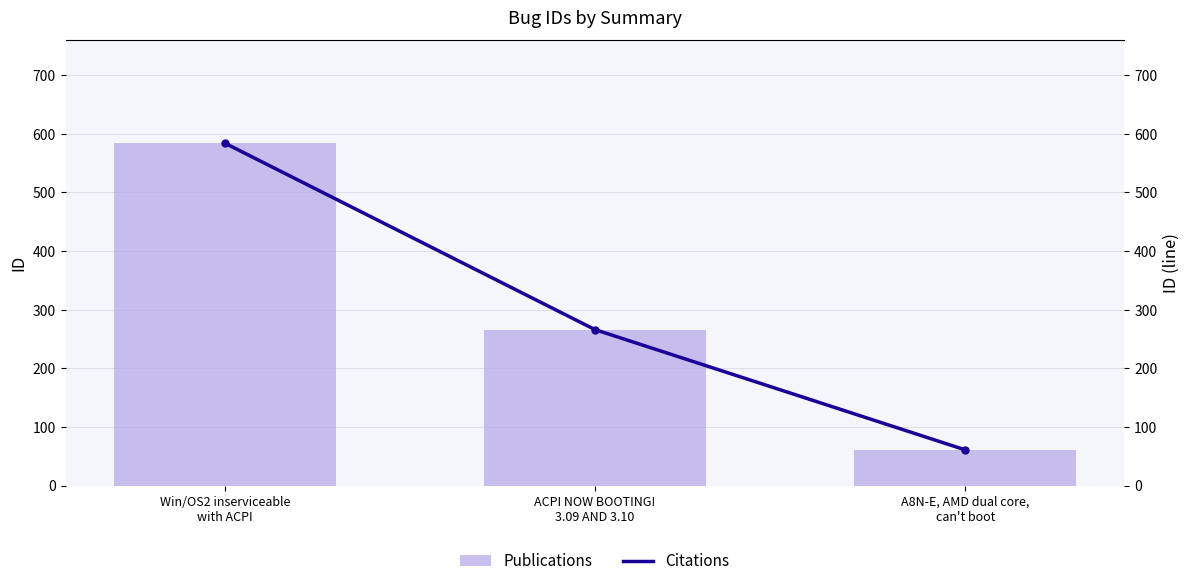

How many distinct data groups are displayed?

2